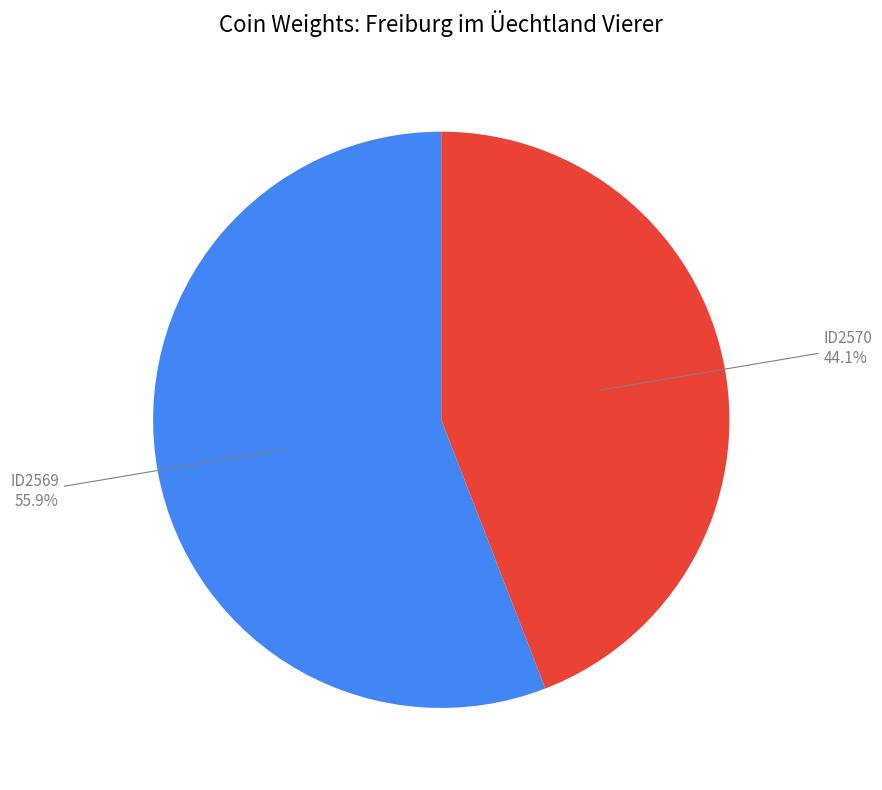

Is there a majority slice in this chart?

Yes